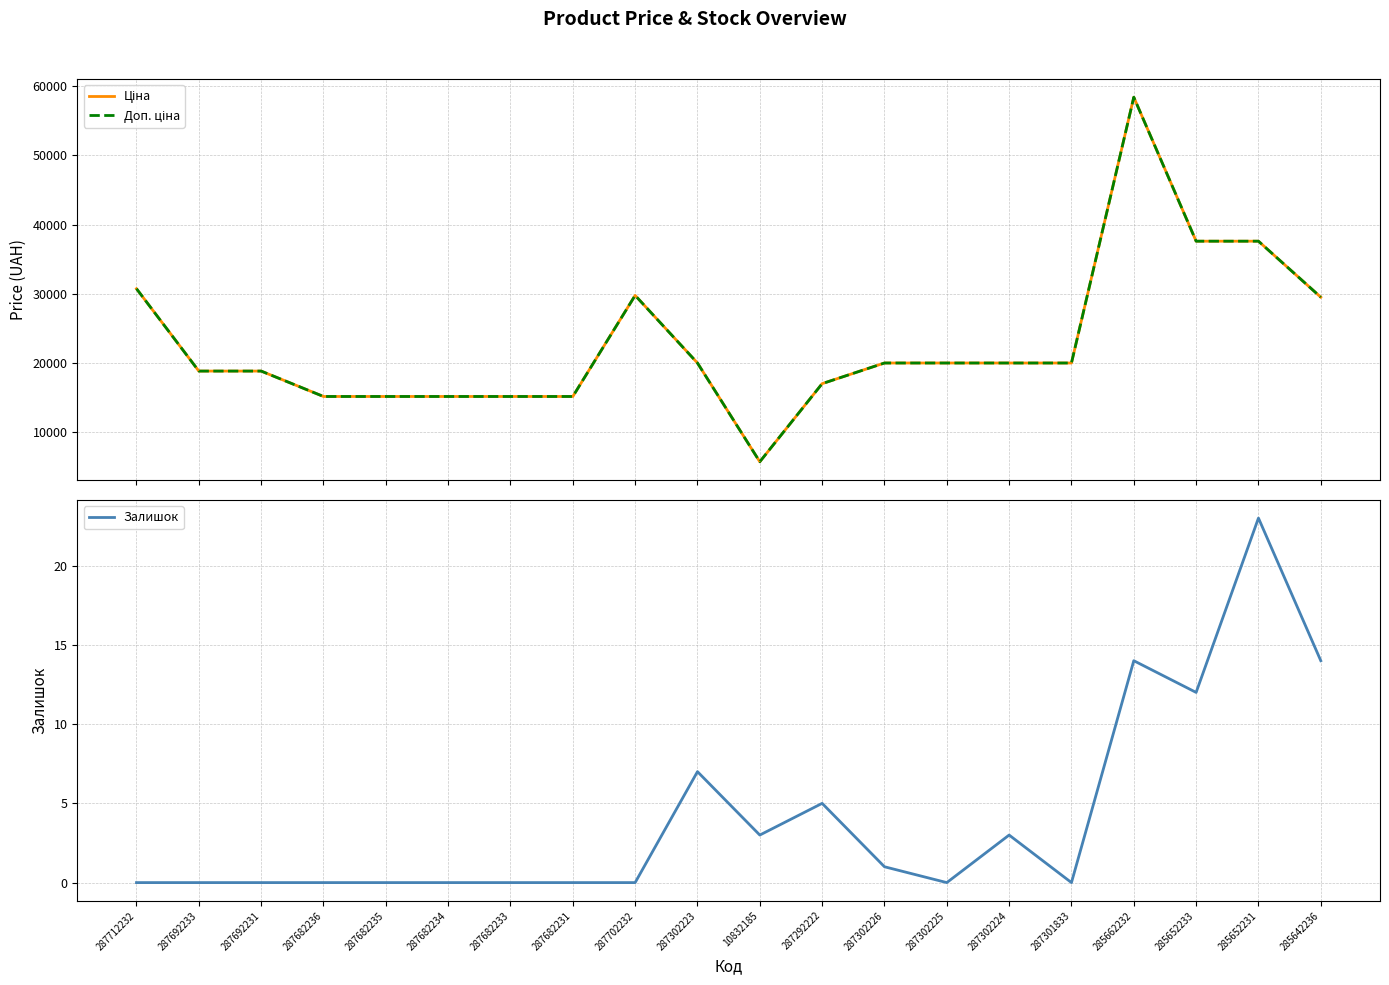

True or false: Ціна has a value of 47654.9 at 285642236.

False